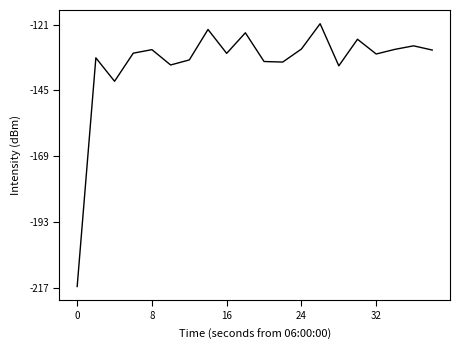

What is the smallest value displayed?

-216.5